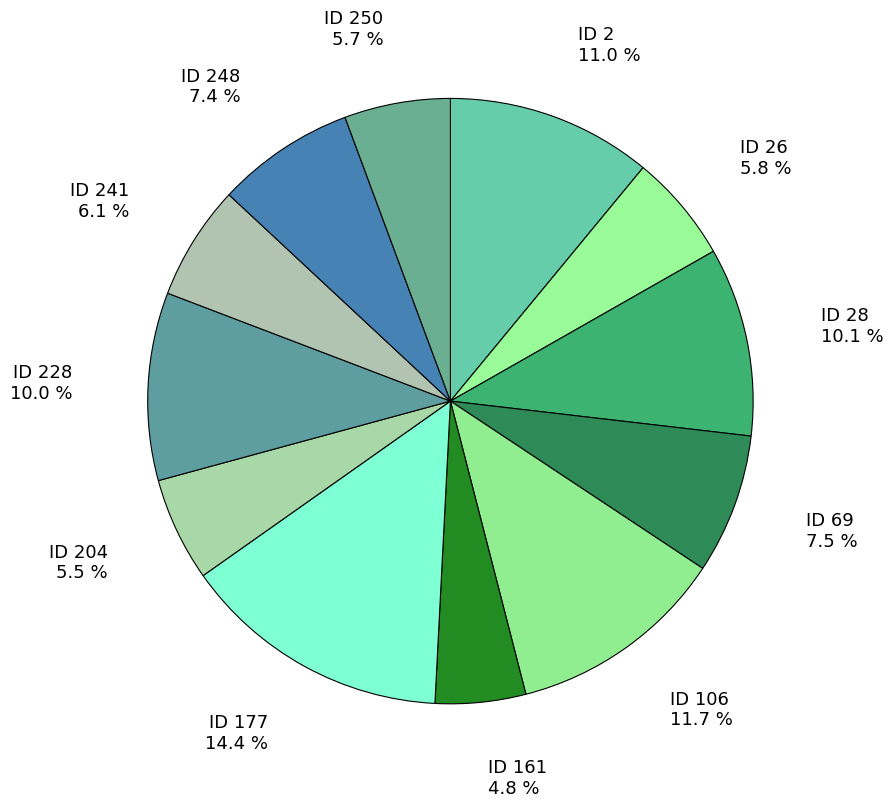

What percentage is the ID 248 slice, to the nearest percent?

7%